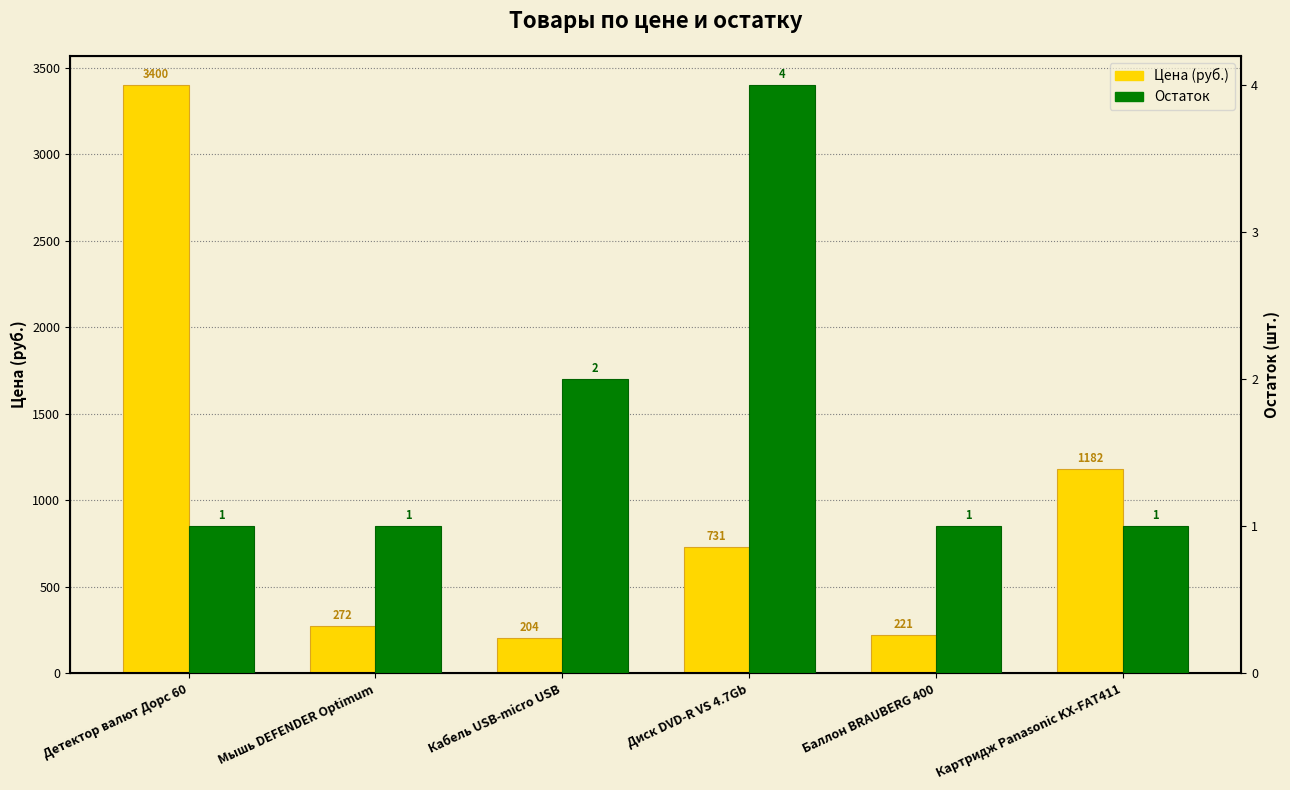

What is the value of the Цена (руб.) bar at the 2nd from the left?

272.0